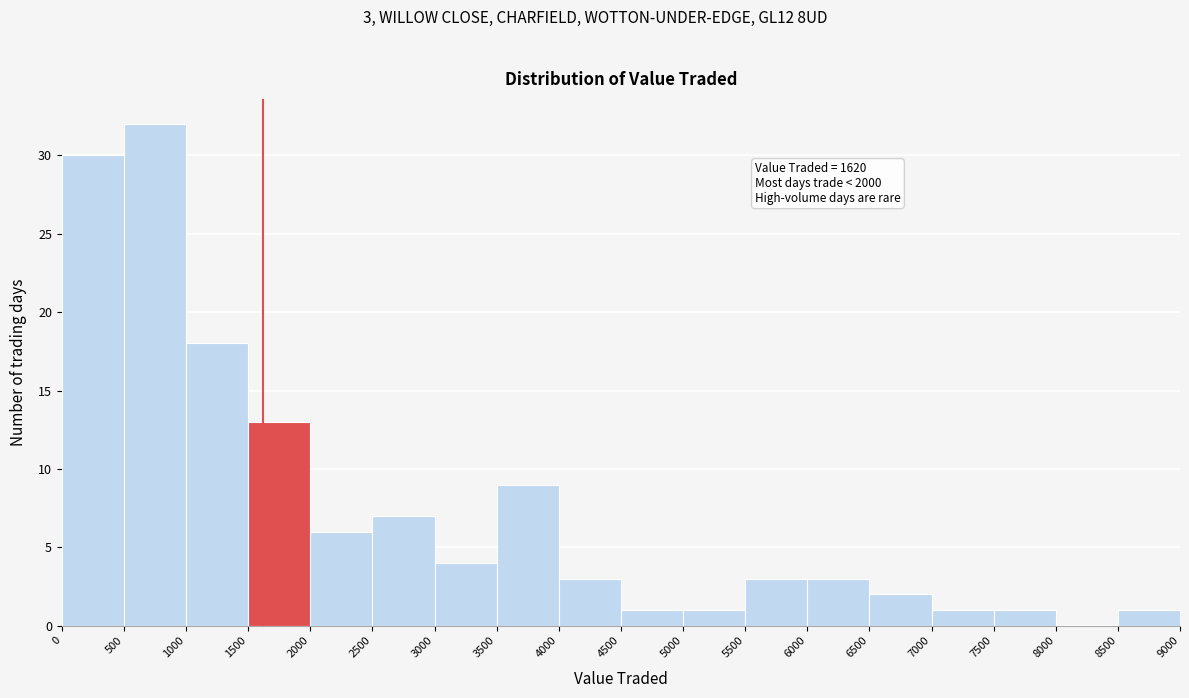

Which range on the x-axis has the tallest bar?

500 to 1000